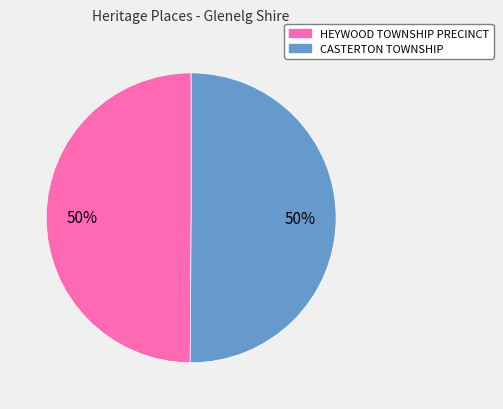

How many slices are in this pie chart?

2